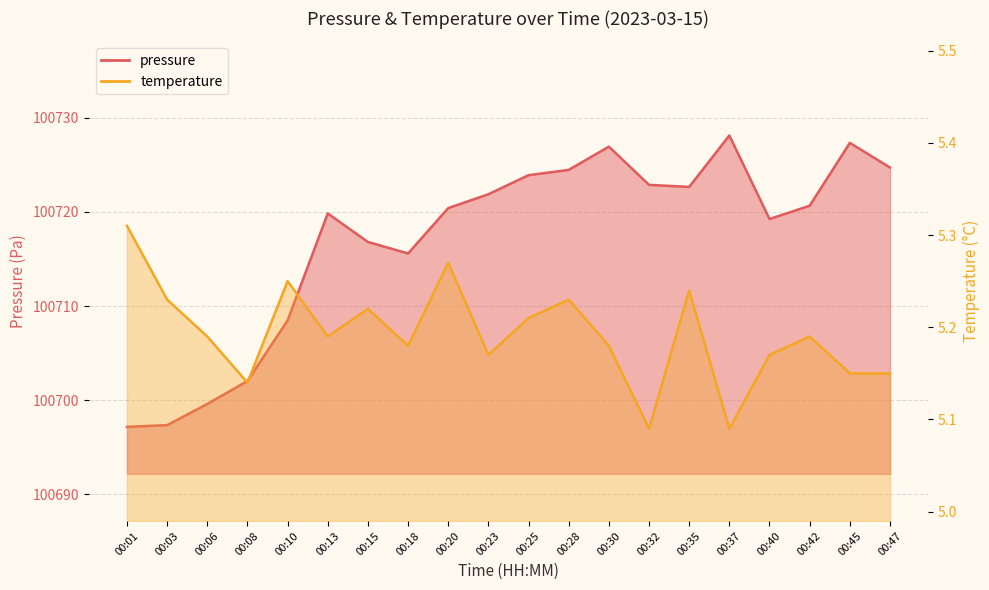

Which series changed the most between 00:30 and 00:47?

pressure